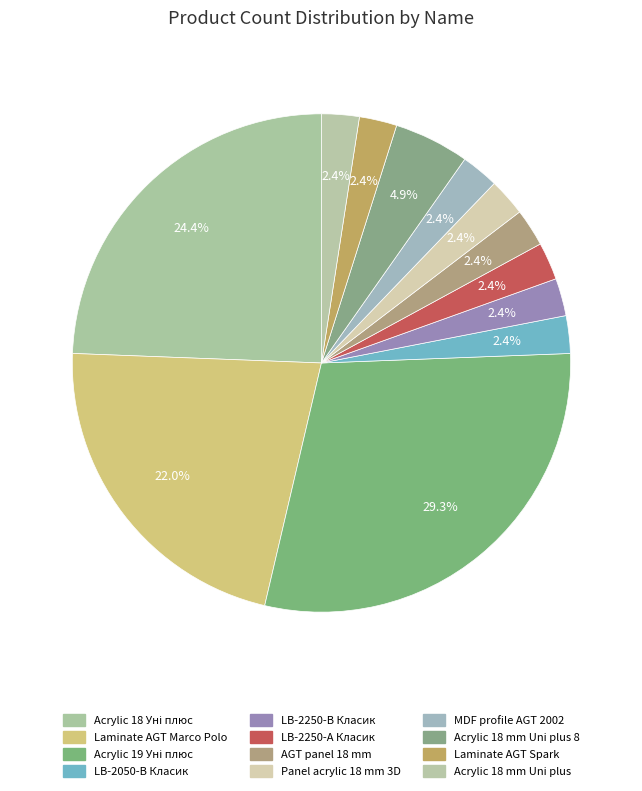

How many segments does this pie chart have?

12